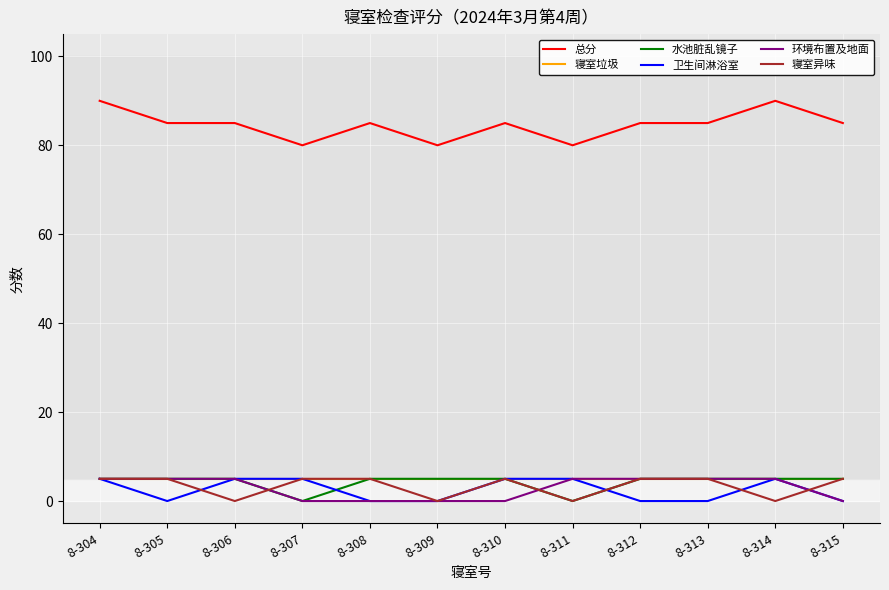

Which series has the largest total across all categories?

总分